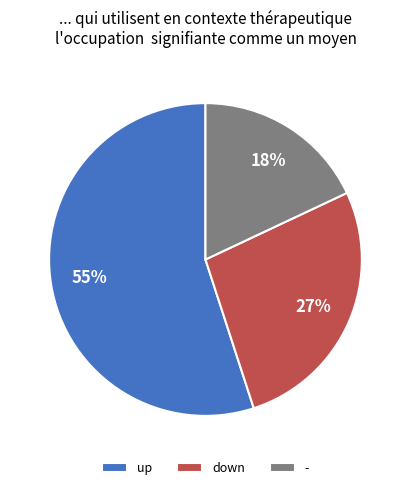

The - slice represents 18% of the pie. True or false?

True